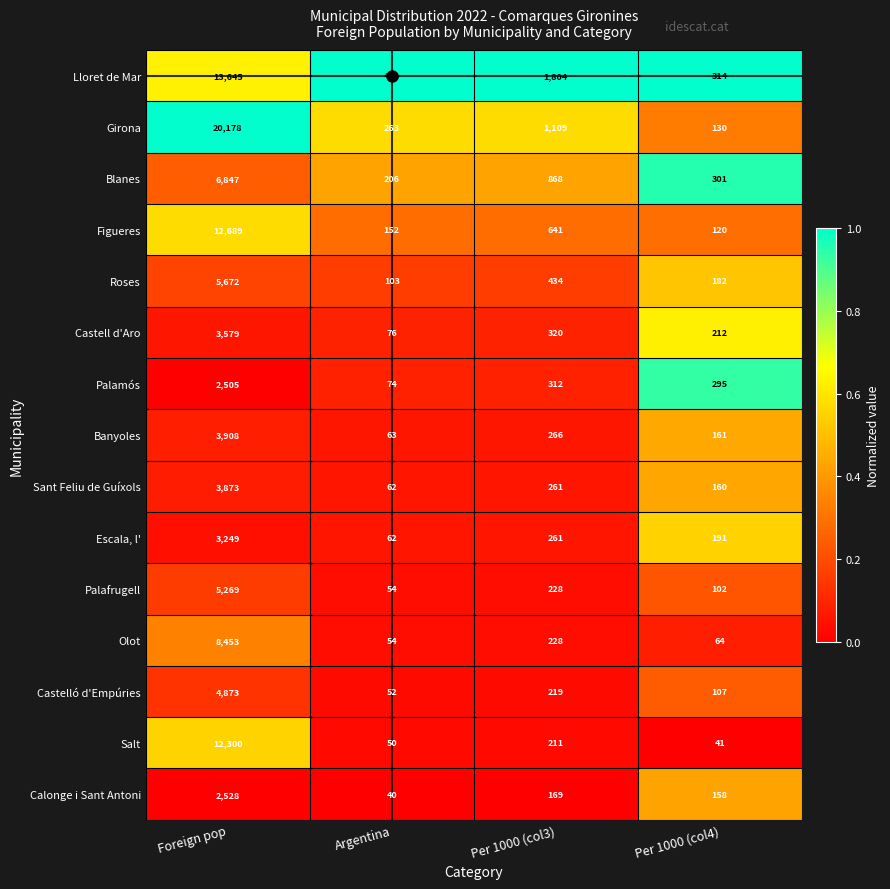

Which series changed the most between Argentina and Per 1000 (col3)?

Lloret de Mar